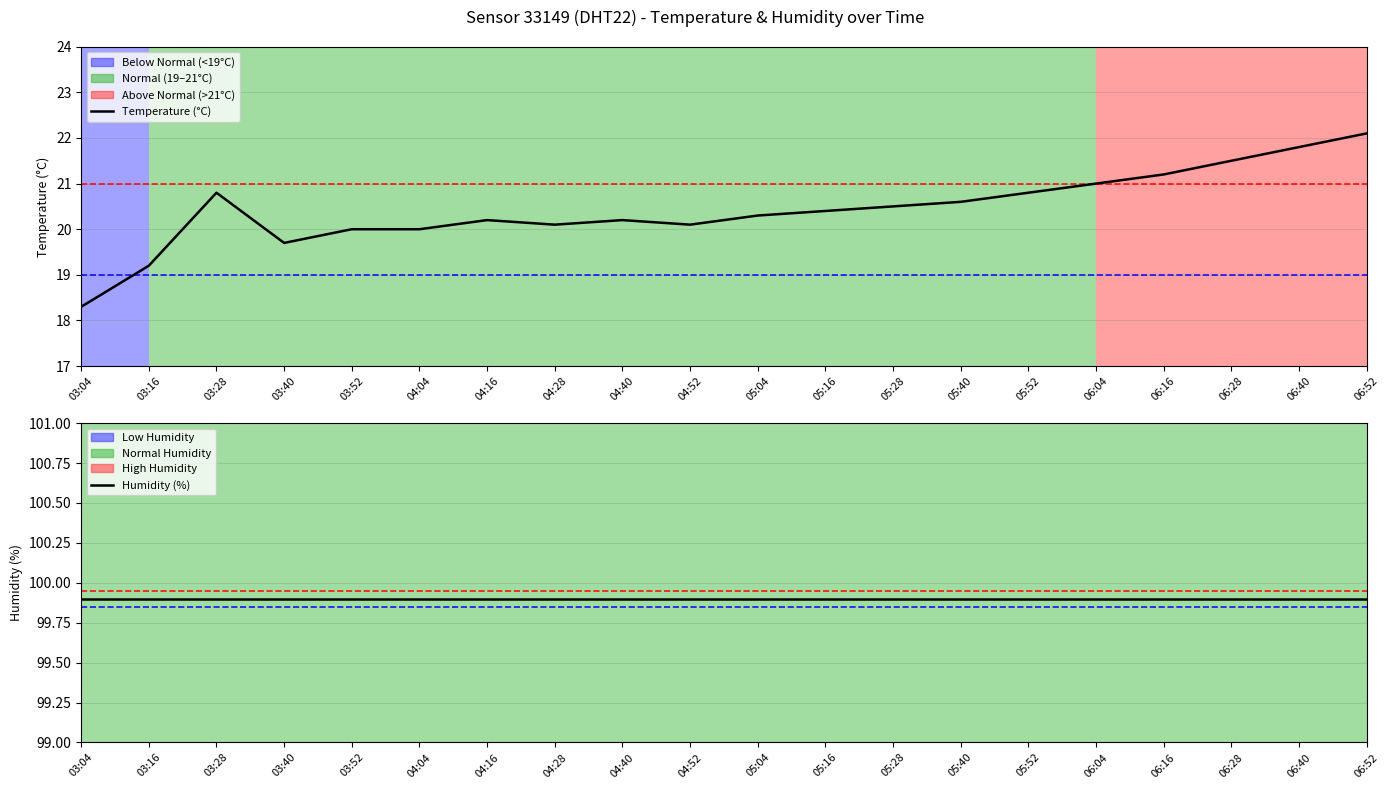

At which category does Temperature (°C) reach its first local valley?

03:40